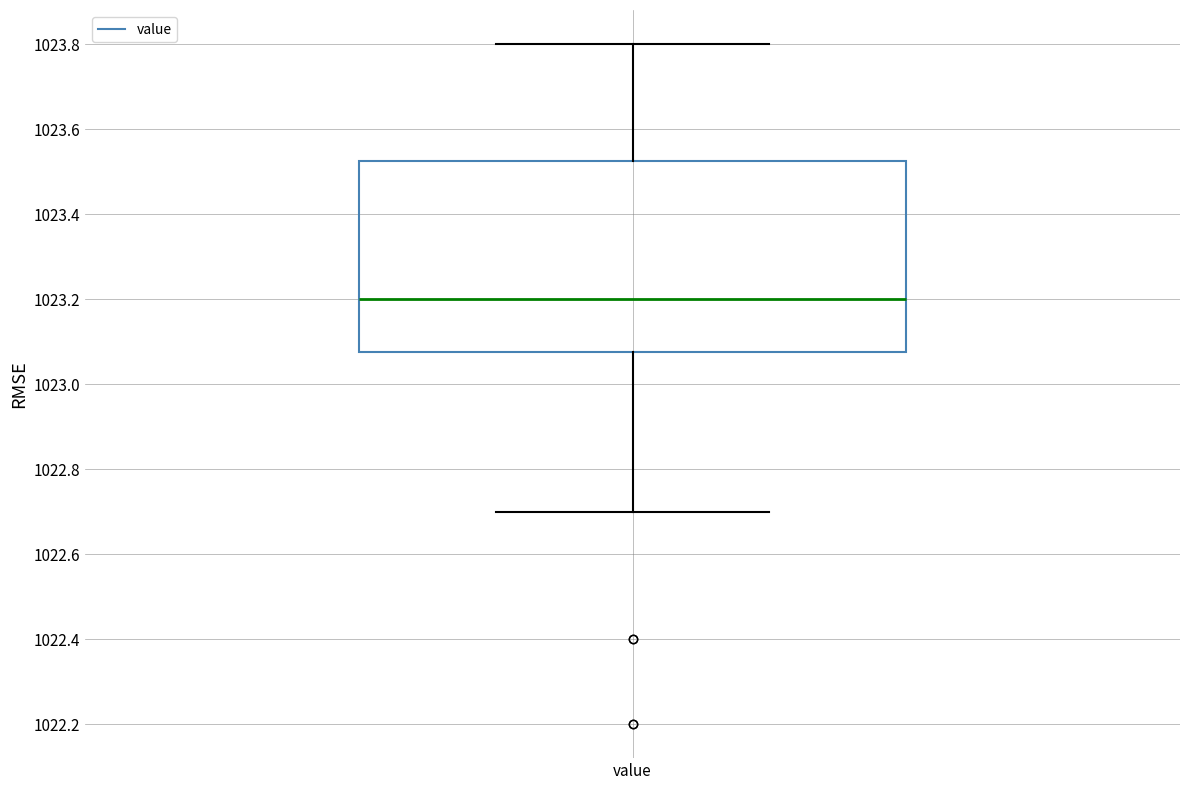

Where does the lower whisker of the box for value end on the y-axis? The values are not printed on the chart, so give them approximately, as read against the axis.

1022.70